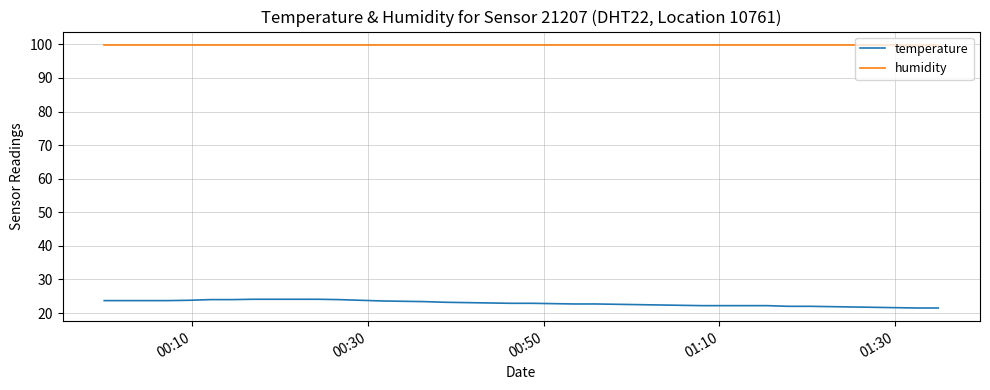

What is the greatest value displayed?

99.9